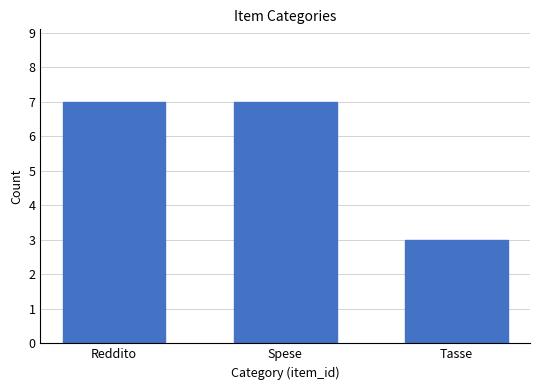

What is the approximate value at Reddito?

7